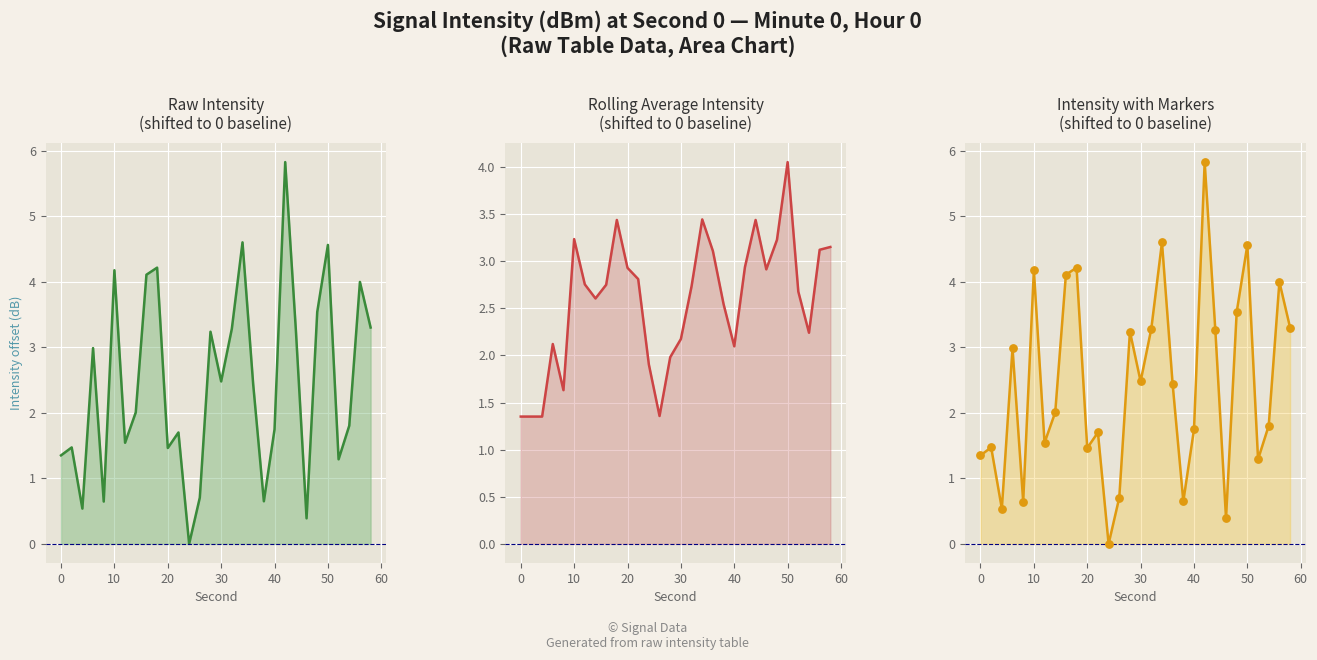

At how many categories does at least one series exceed 0?

30